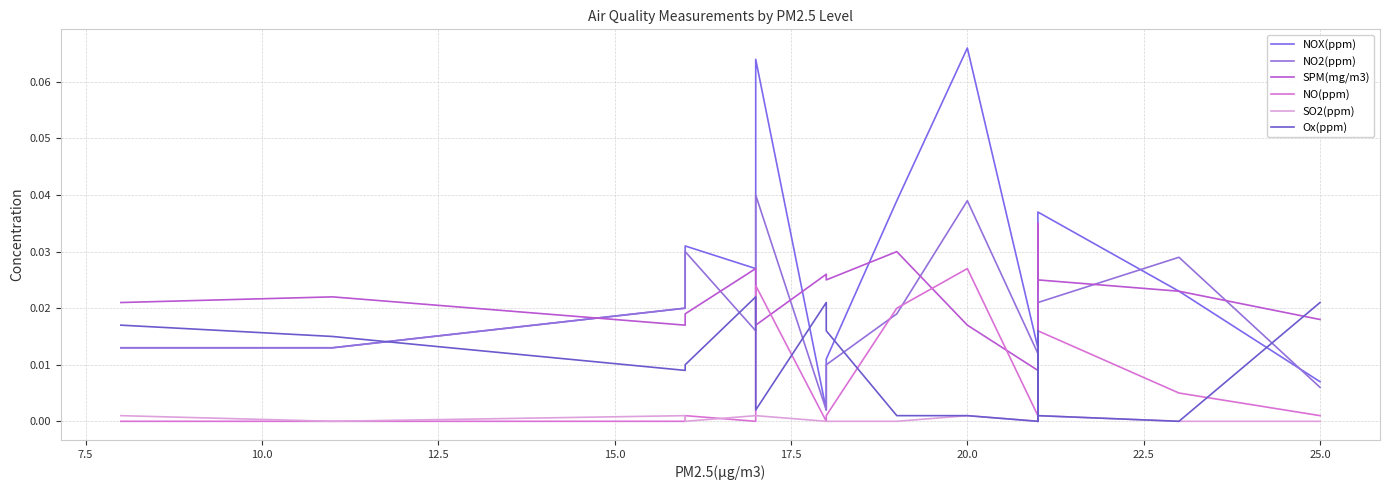

What is the greatest value displayed?

0.1